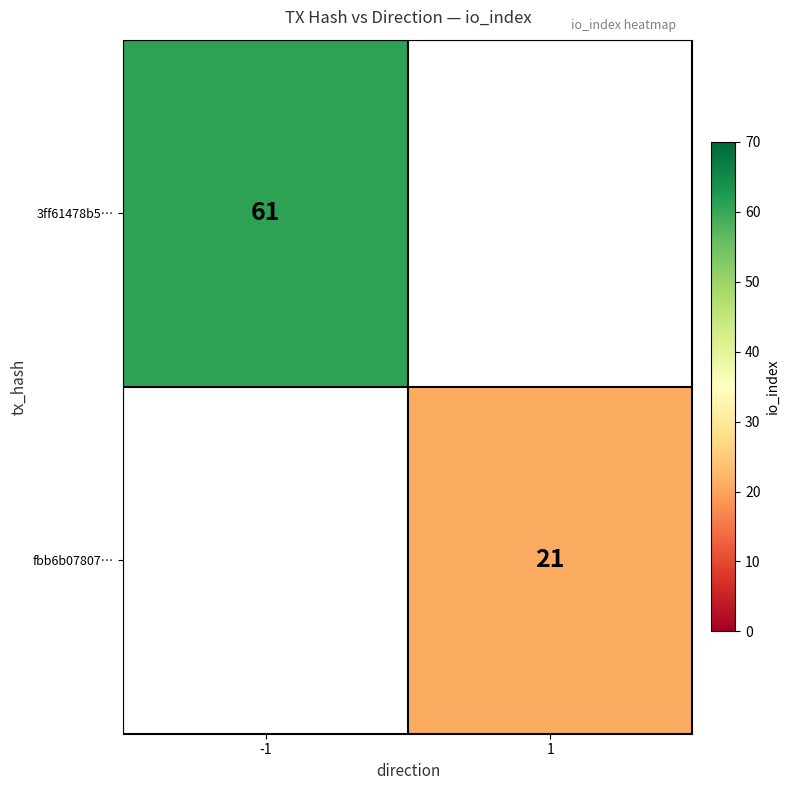

Is the value of 3ff61478b5… at -1 greater than the value of fbb6b07807… at 1?

Yes